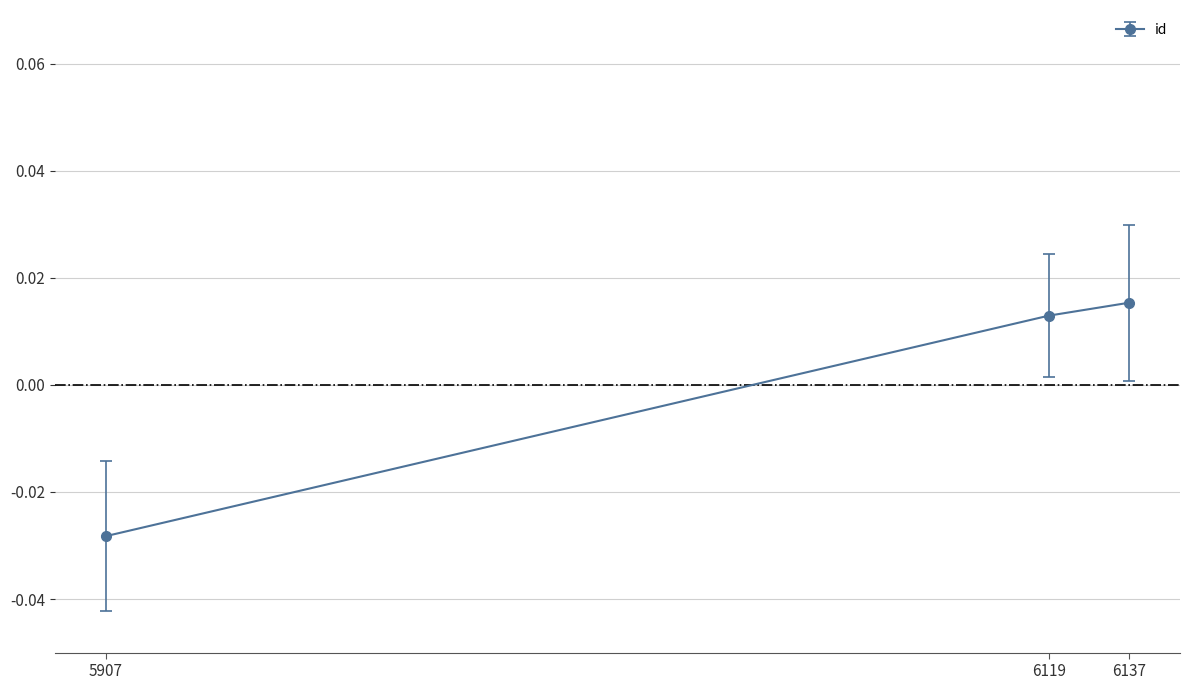

Count the number of values greater than 0.

2